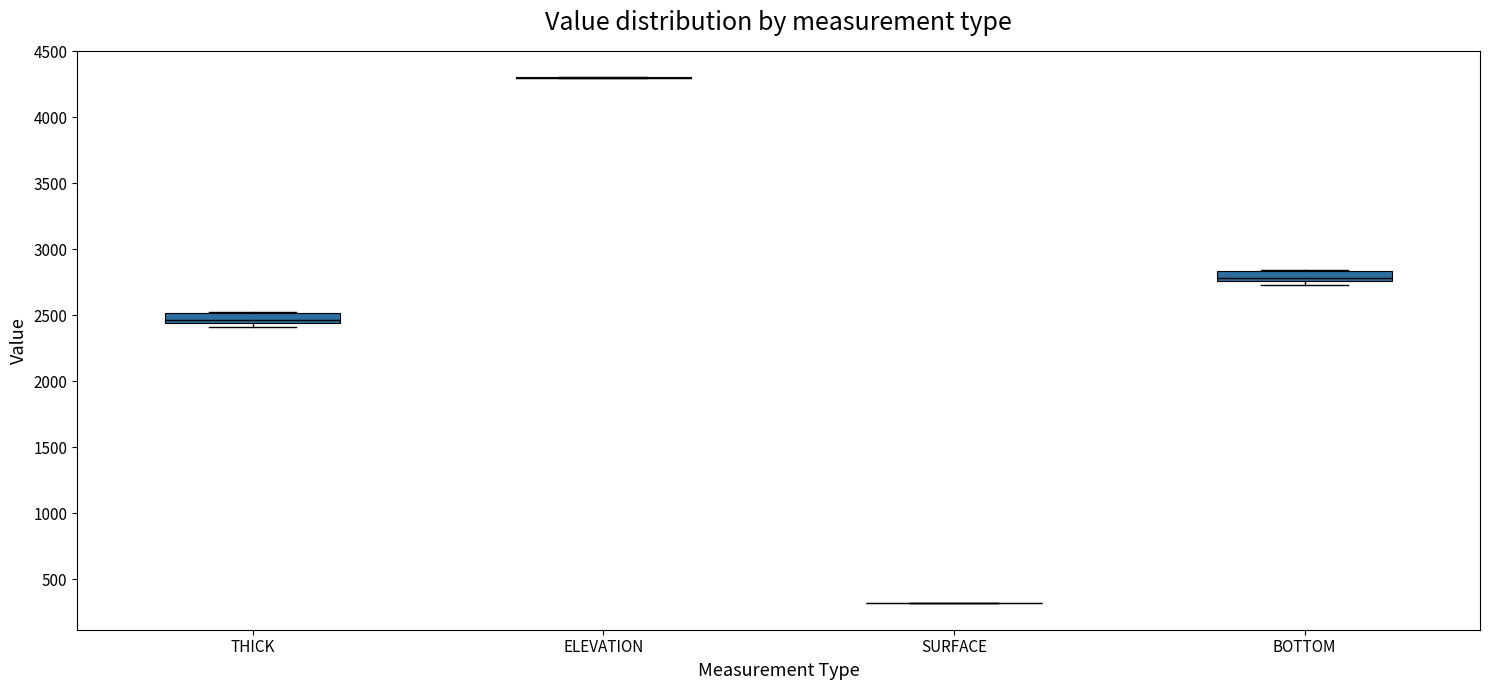

Reading left to right, transcribe this box plot: for each box, give where its median line is, the range the box spans, and where its two whiskers end, as read against the y-axis. The values are not printed on the chart, so give them approximately, as read against the axis.

THICK: median 2450 (inside the box), box 2450 to 2500, whiskers 2400 to 2550
ELEVATION: box collapsed to a line at 4300, whiskers 4300 to 4300
SURFACE: box collapsed to a line at 300, whiskers 300 to 300
BOTTOM: median 2800, box 2750 to 2850, whiskers 2750 (just below the box's lower edge) to 2850